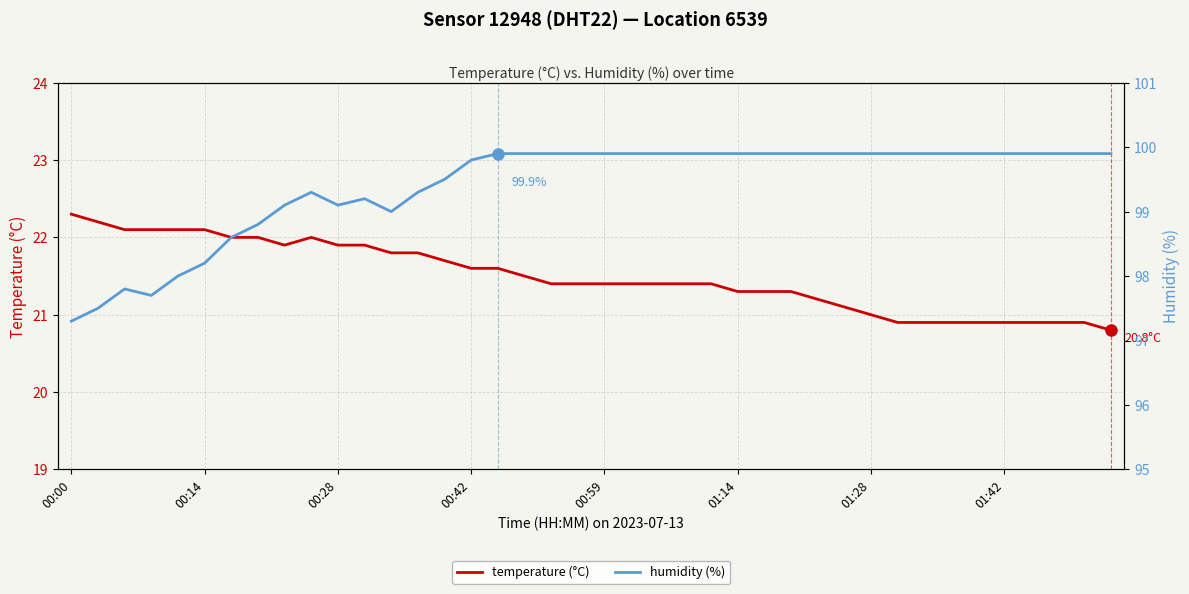

What is the lowest value of the temperature (°C) series?

20.8